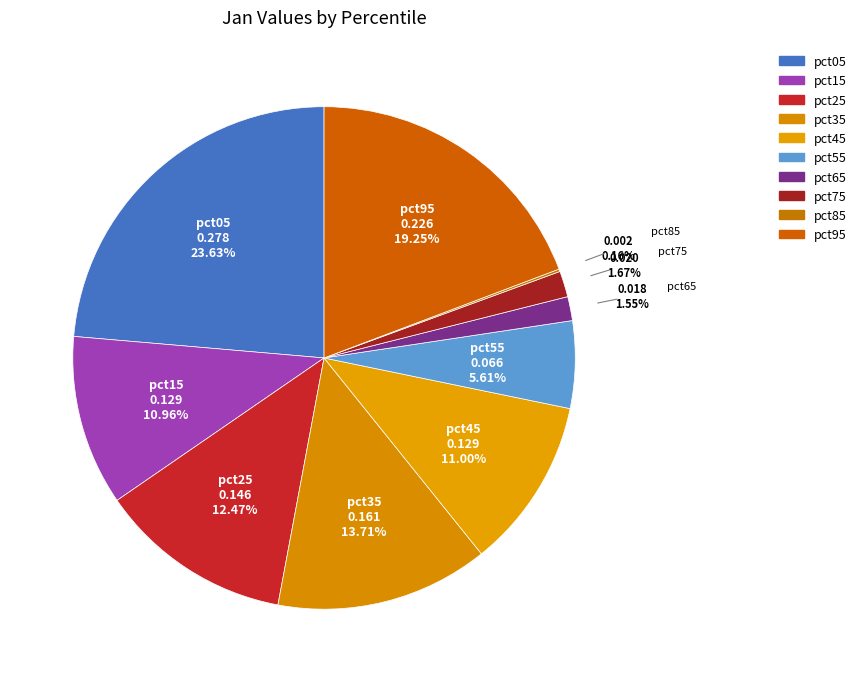

Which has a higher value, pct25 or pct35?

pct35